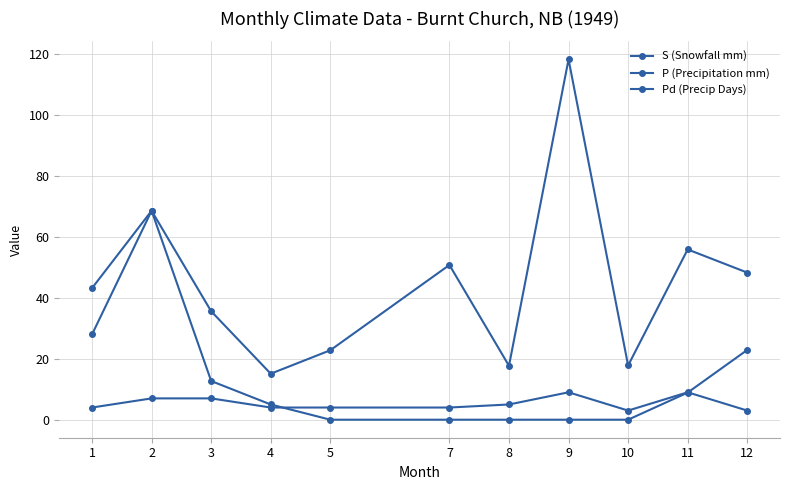

Where is the first local maximum for Pd (Precip Days)?

9